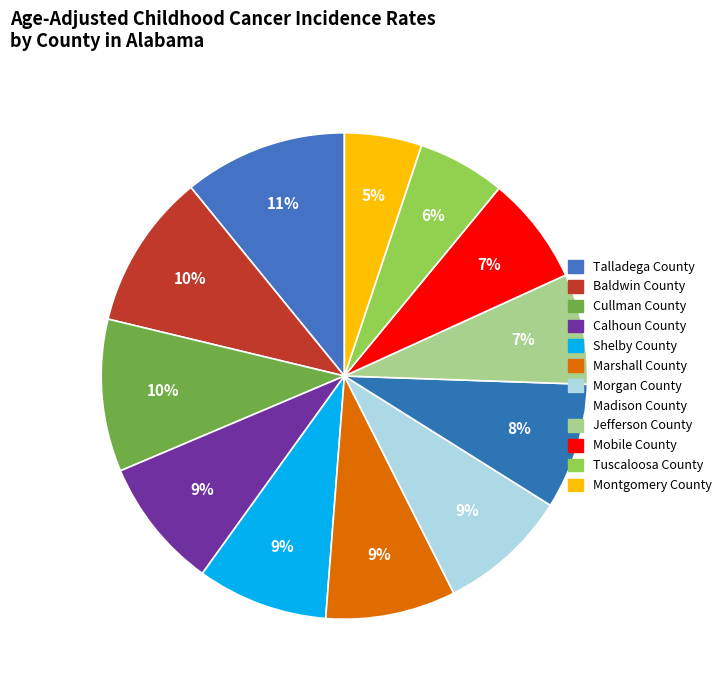

How many slices are in this pie chart?

12